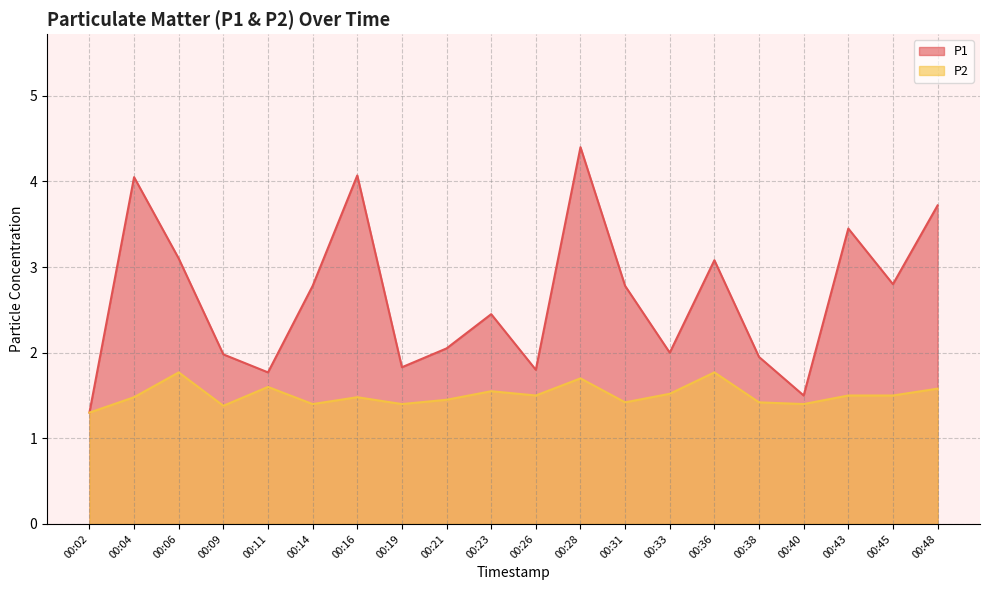

Which has a higher value, 00:28 or 00:23?

00:28